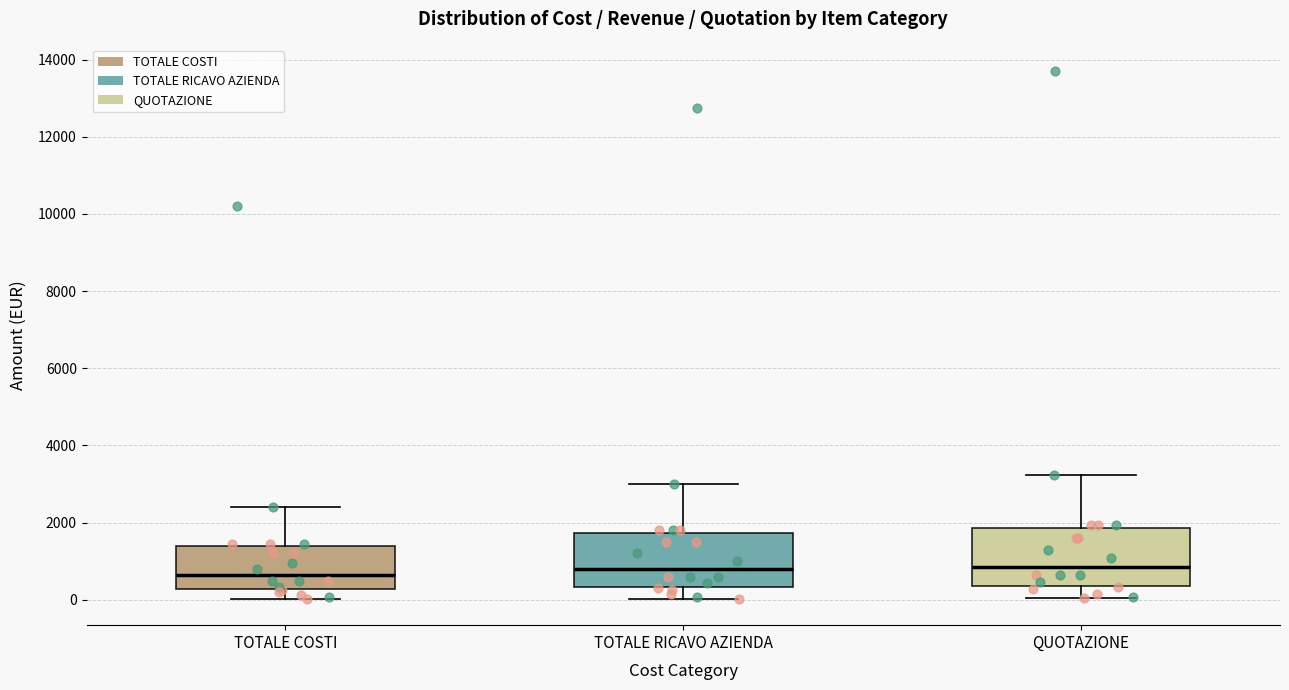

Reading left to right, transcribe this box plot: for each box, give where its median line is, the range the box spans, and where its two whiskers end, as read against the y-axis. The values are not printed on the chart, so give them approximately, as read against the axis.

TOTALE COSTI: median 600, box 200 to 1400, whiskers 0 to 2400
TOTALE RICAVO AZIENDA: median 800, box 400 to 1800, whiskers 0 to 3000
QUOTAZIONE: median 800, box 400 to 1800, whiskers 0 to 3200